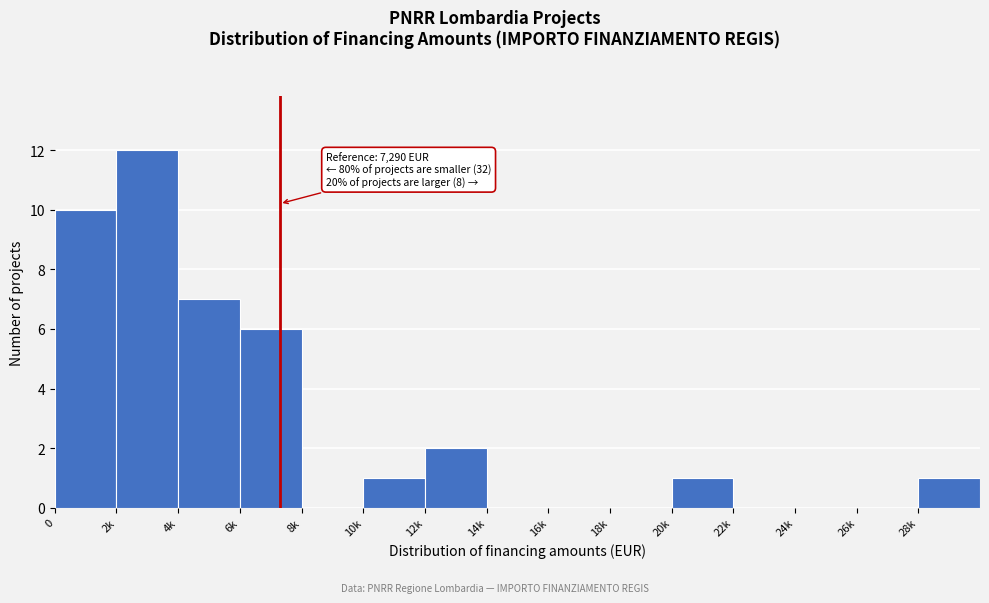

Reading left to right, transcribe all the data shown in this chart.

0=10	2k=12	4k=7	6k=6	8k=0	10k=1	12k=2	14k=0	16k=0	18k=0	20k=1	22k=0	24k=0	26k=0	28k=1